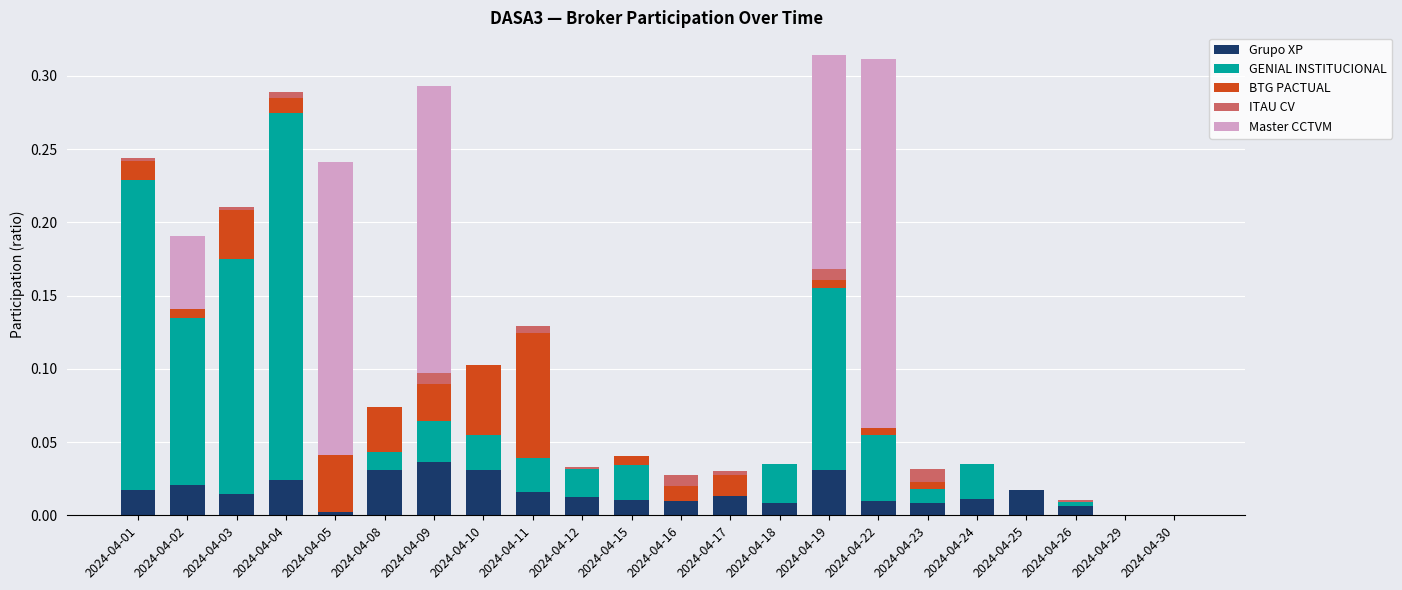

Count the number of categories in the chart.

22